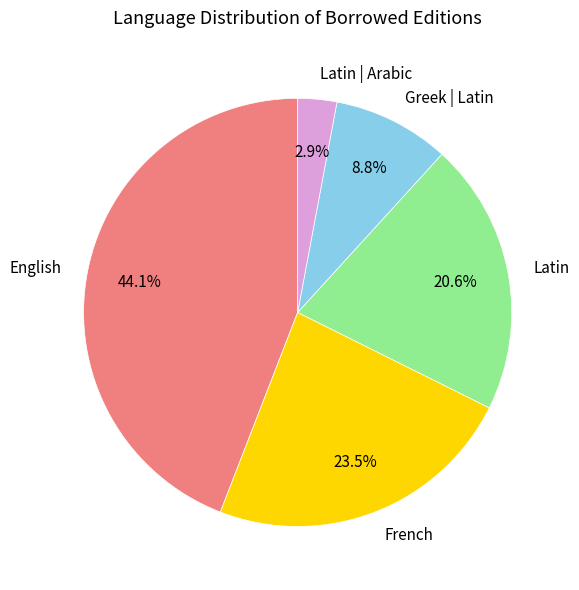

Which category has the biggest portion of the pie?

English